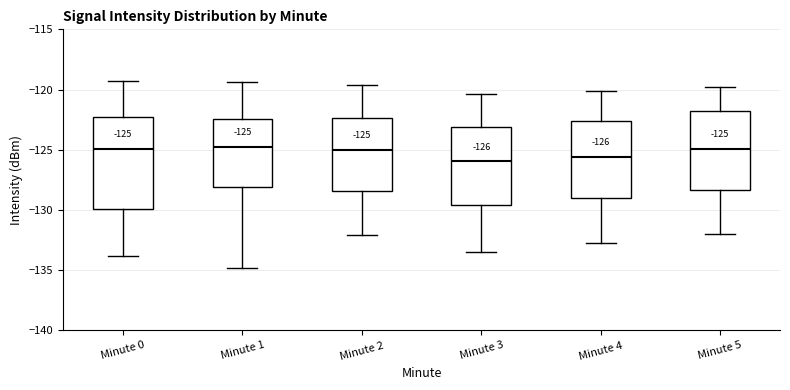

Which box is the tallest, from its lower edge to its upper edge?

Minute 0